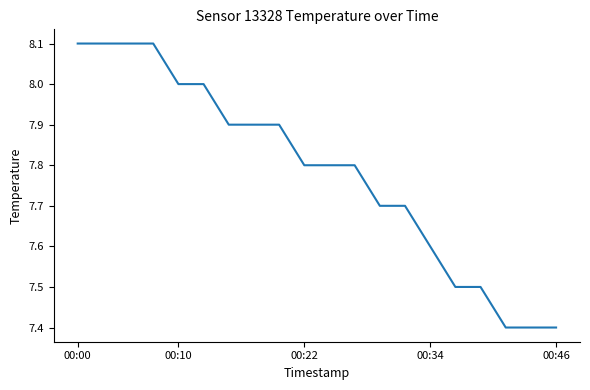

What is the sum of all values?

155.7